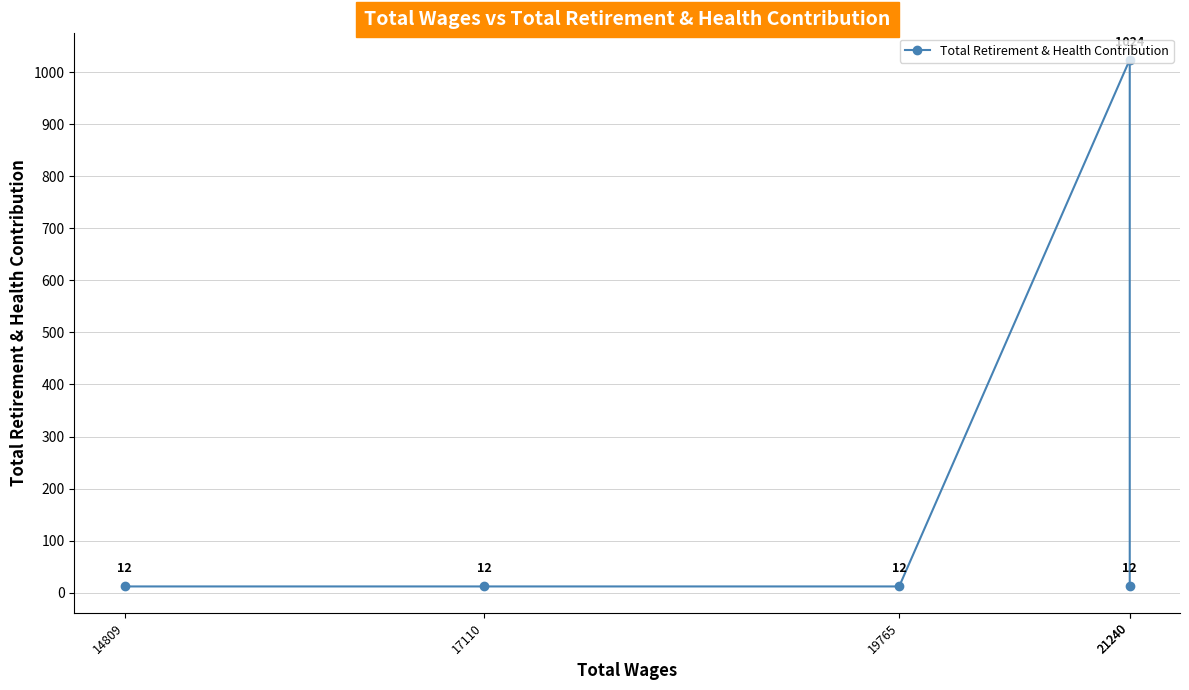

How many data points does each series have?

5